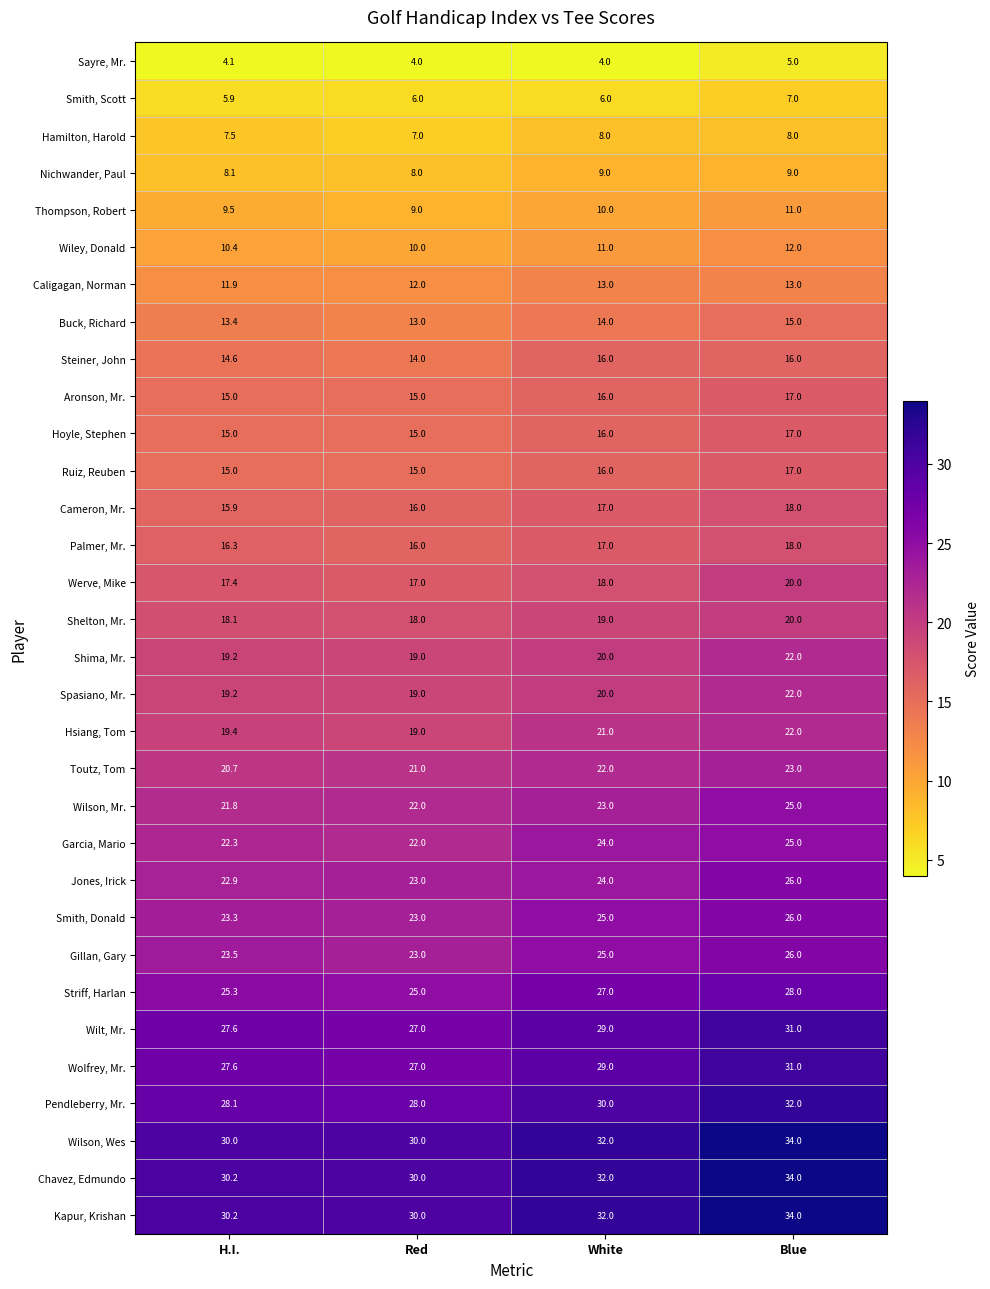

What is the spread (max minus min) of values at H.I.?

26.1